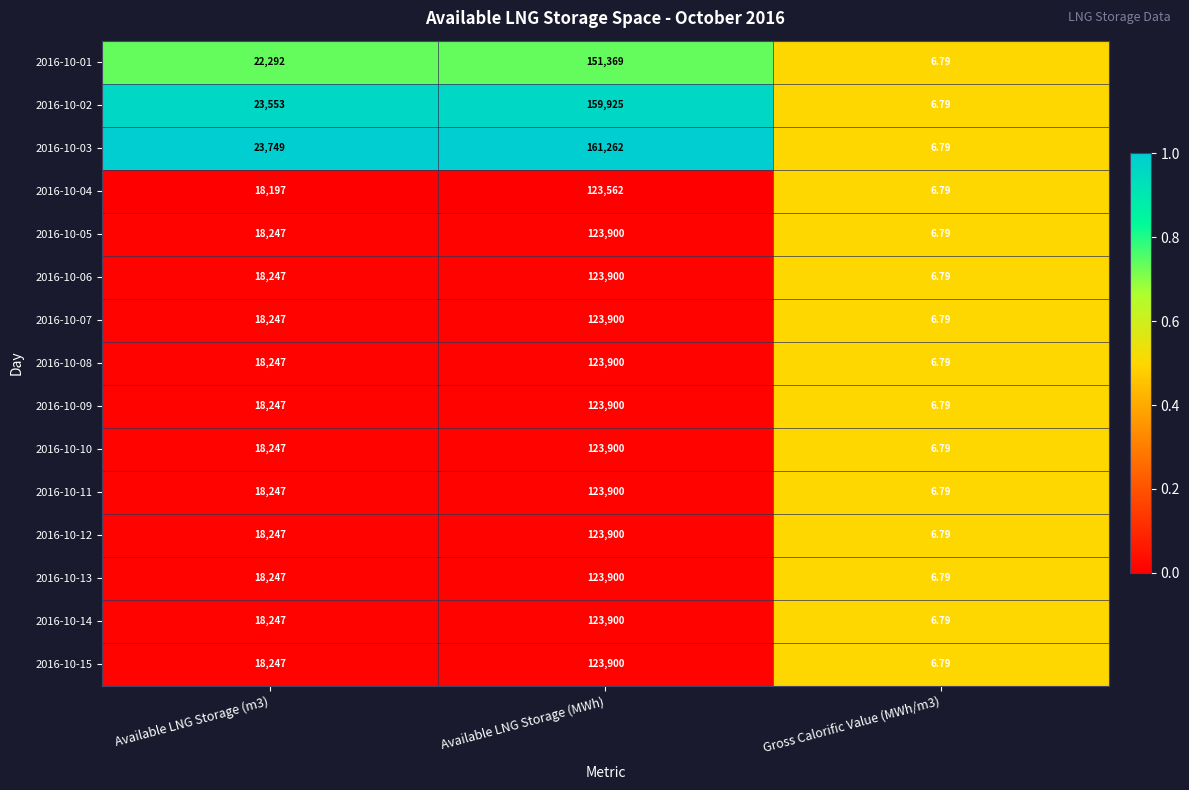

At which label does 2016-10-07 reach its peak?

Available LNG Storage (MWh)